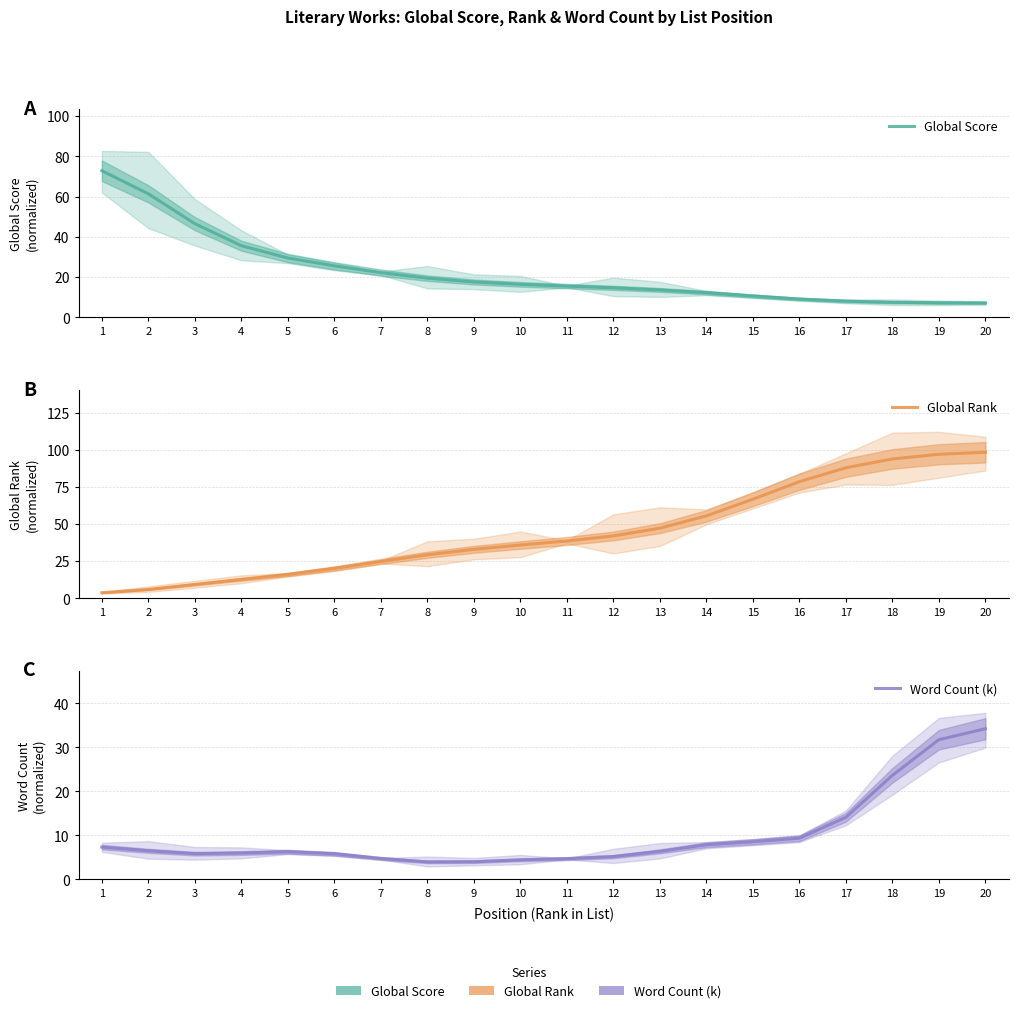

After their last crossing, which series has the higher values: Global Score or Global Rank?

Global Rank